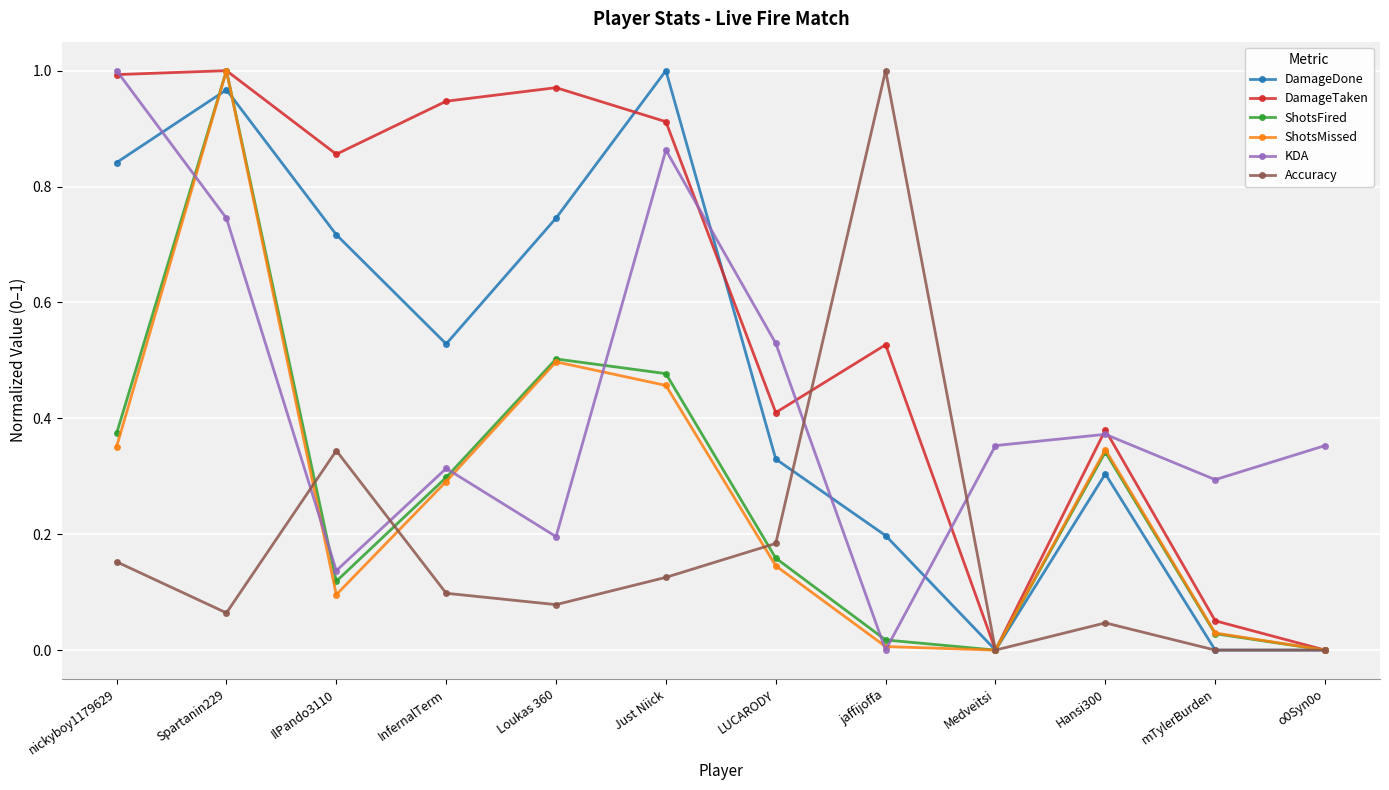

True or false: Accuracy and KDA intersect in this chart.

True